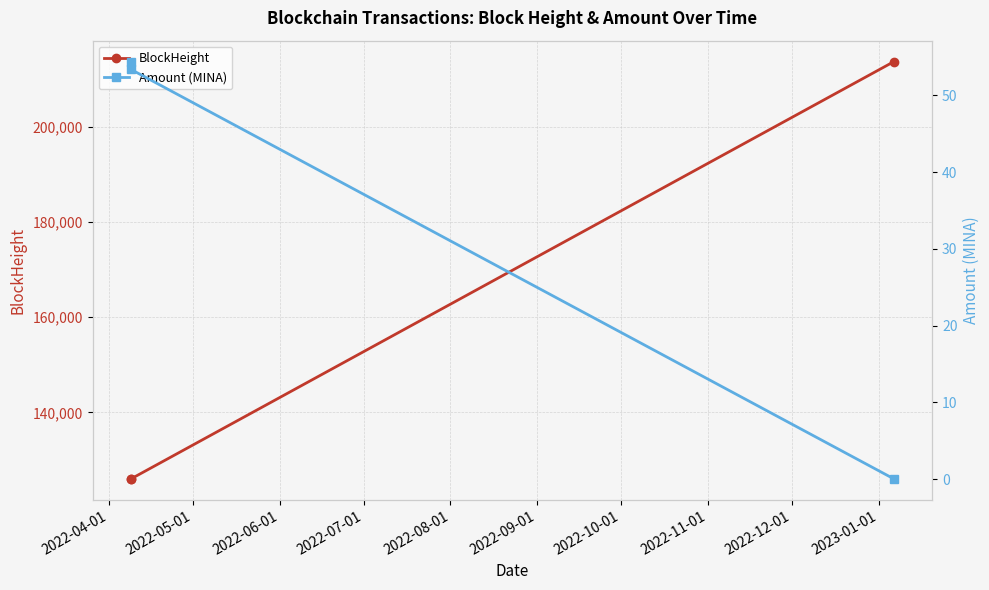

What is the value of the BlockHeight point at the 2nd from the left?

126038